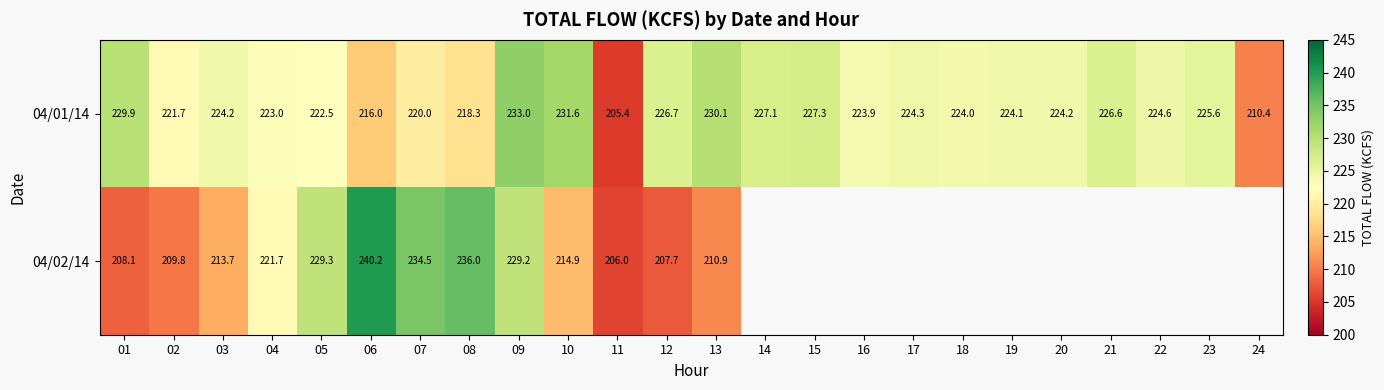

What is the average value of the 04/01/14 series?

223.5